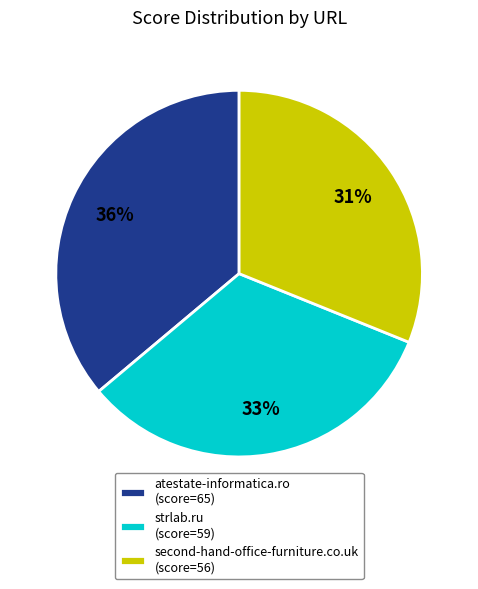

To the nearest percent, what percentage of the pie is strlab.ru?

33%